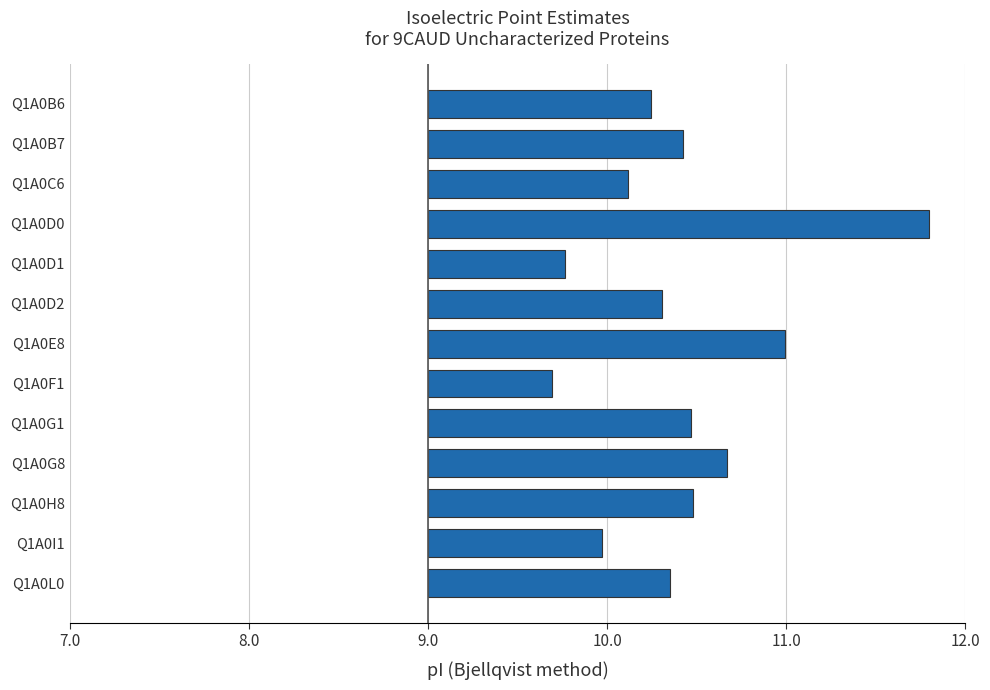

Does the chart contain any negative values?

No